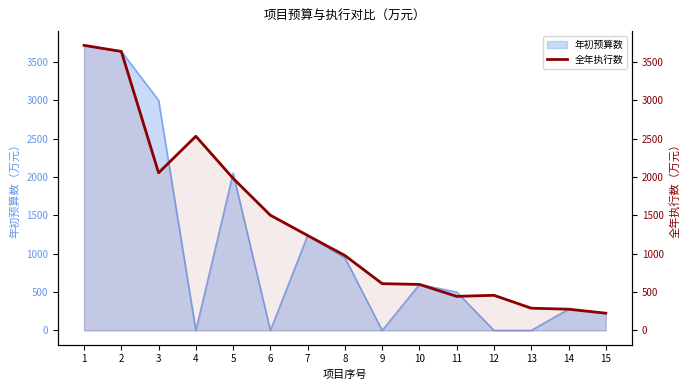

How many data points are less than 977?

7